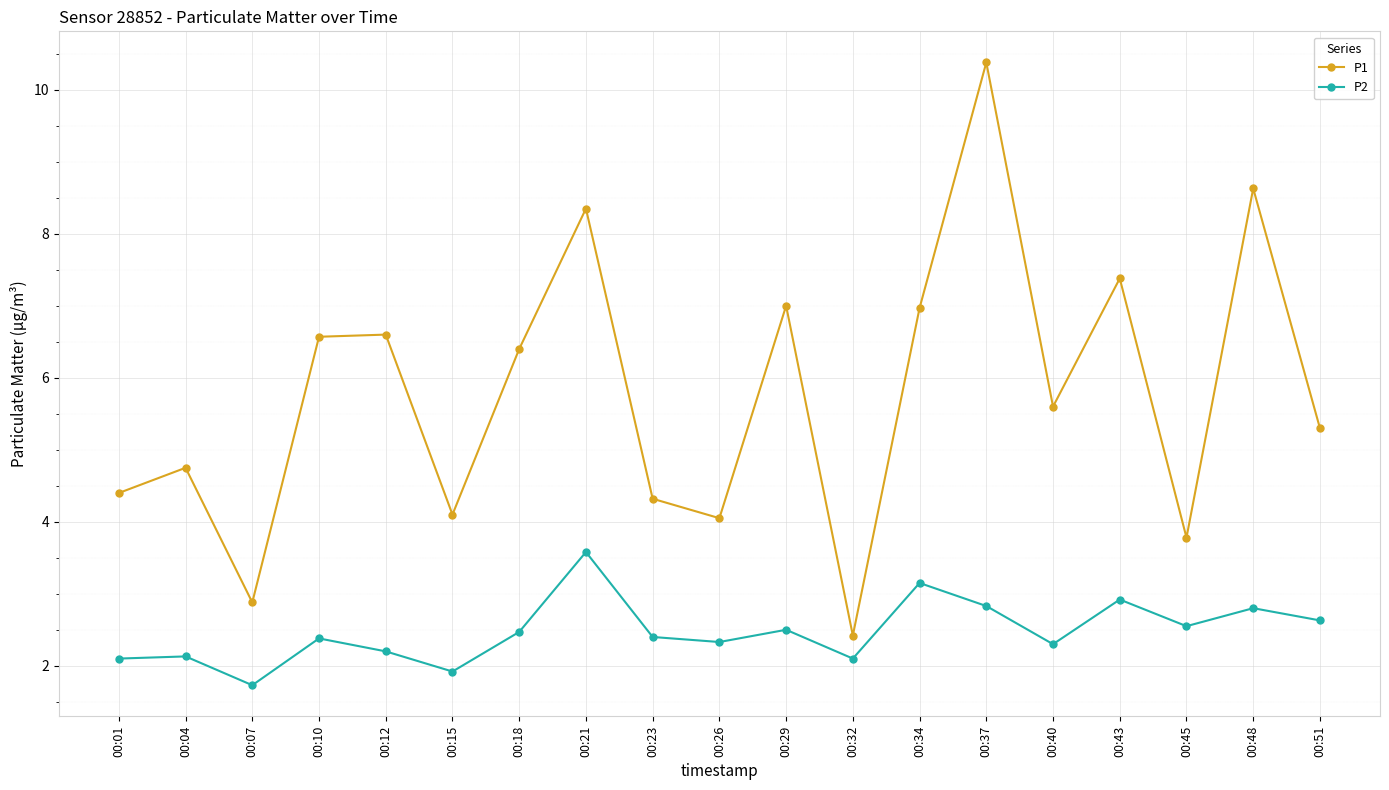

At which label does P1 reach its minimum?

00:32